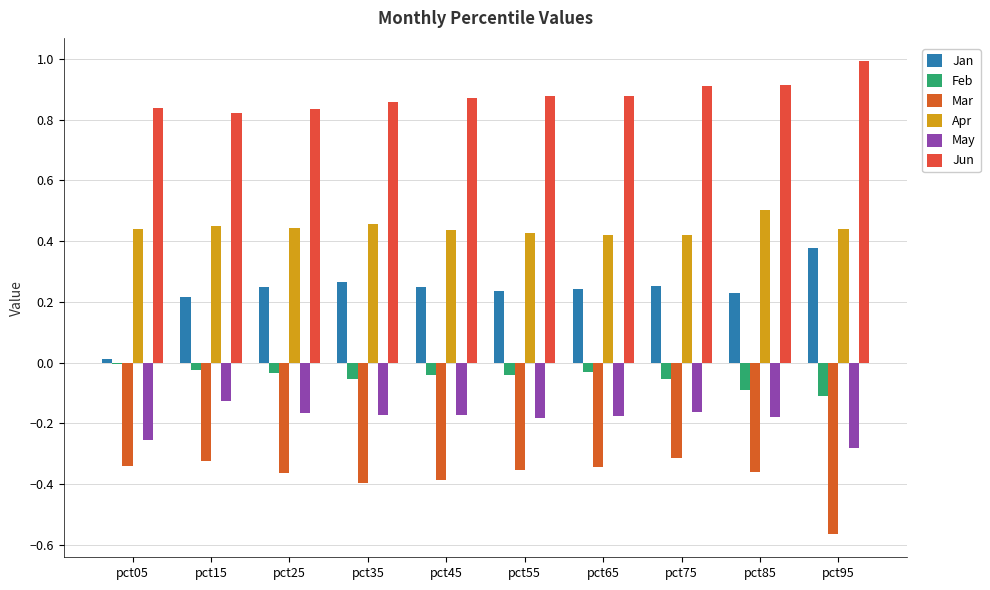

What is the value of the Jan bar at the 4th from the left?

0.3